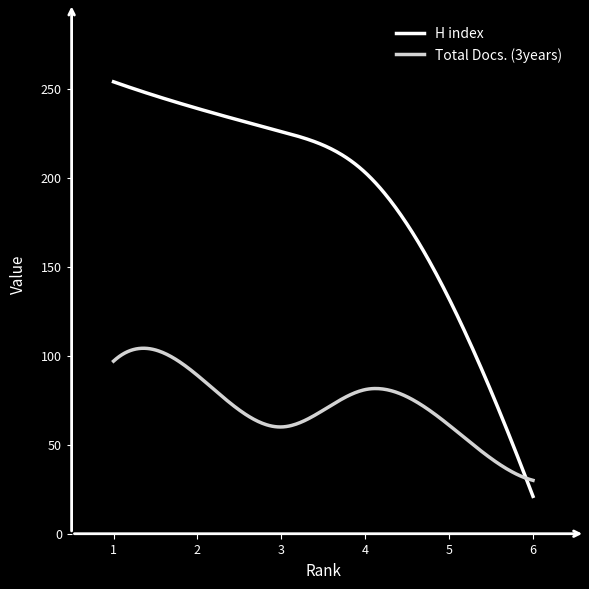

List the series in order of their peak value, lowest first.

Total Docs. (3years), H index